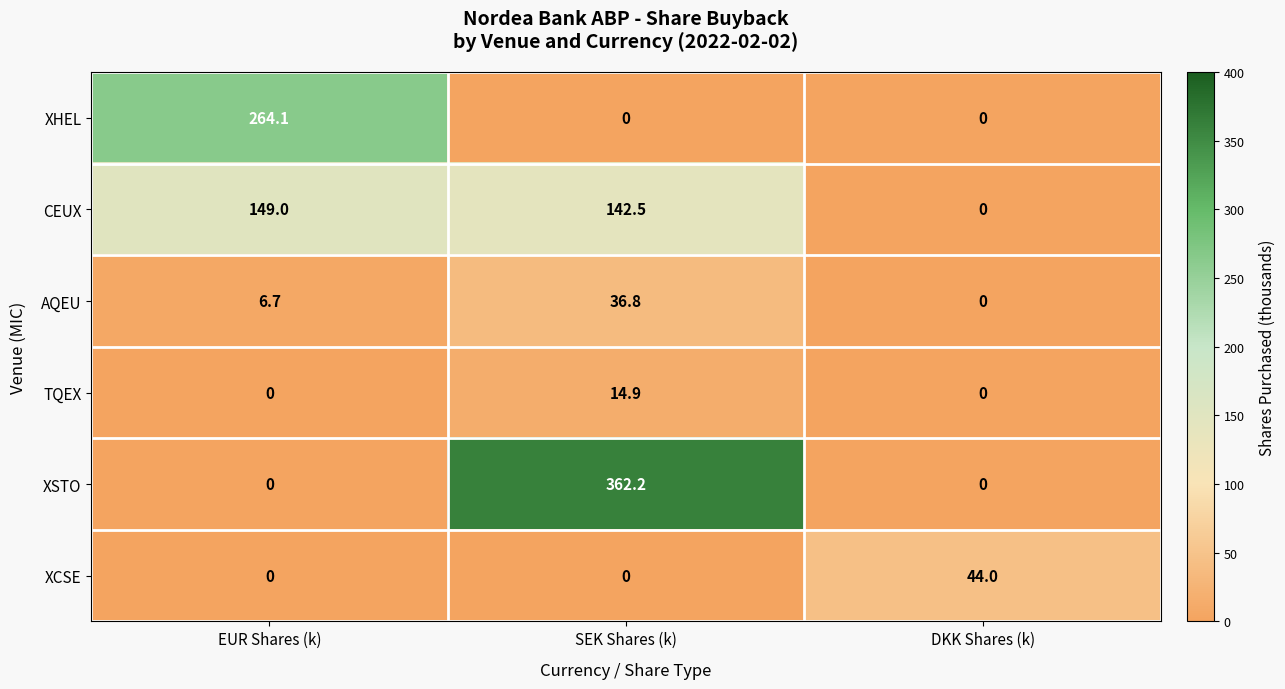

What is the difference between the highest and lowest values at EUR Shares (k)?

264.1